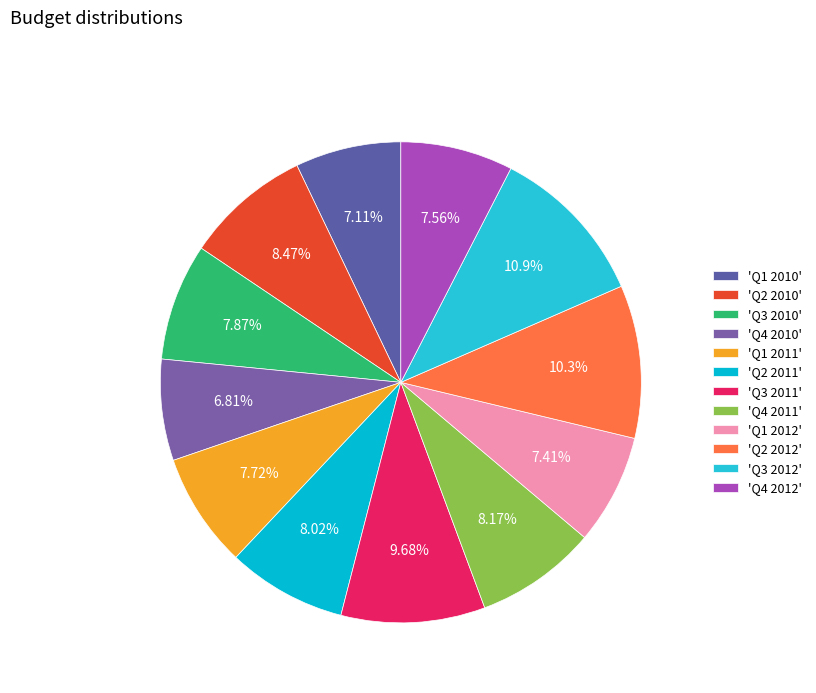

How many segments does this pie chart have?

12